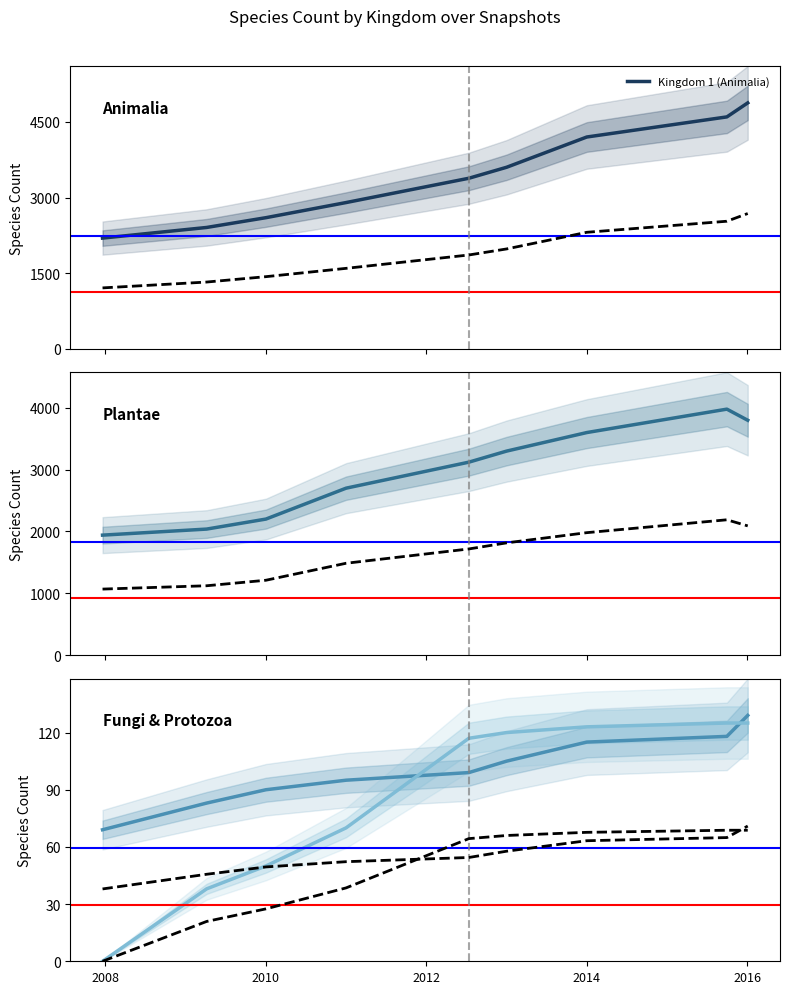

The value of Kingdom 5 (Fungi) at 2010 is 90. True or false?

True